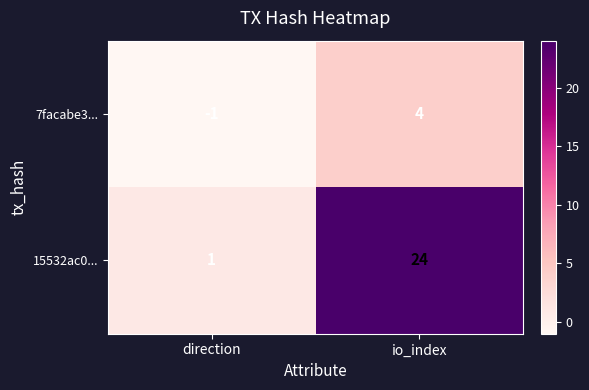

List the series in order of their peak value, lowest first.

7facabe3..., 15532ac0...